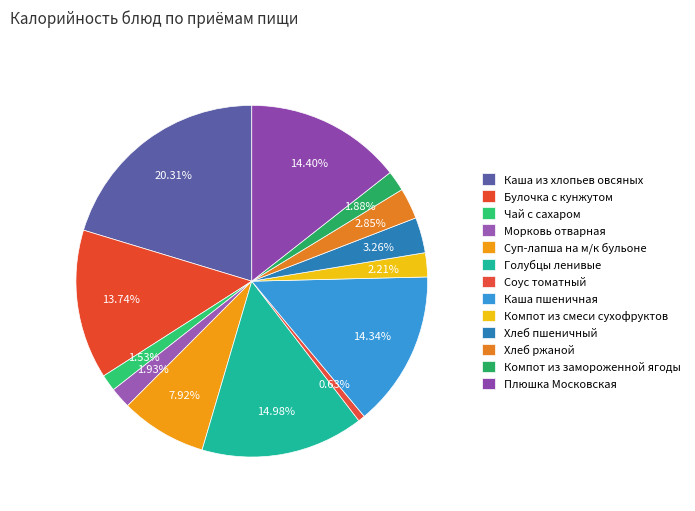

To the nearest percent, what is the combined percentage of Плюшка Московская and Суп-лапша на м/к бульоне?

22%